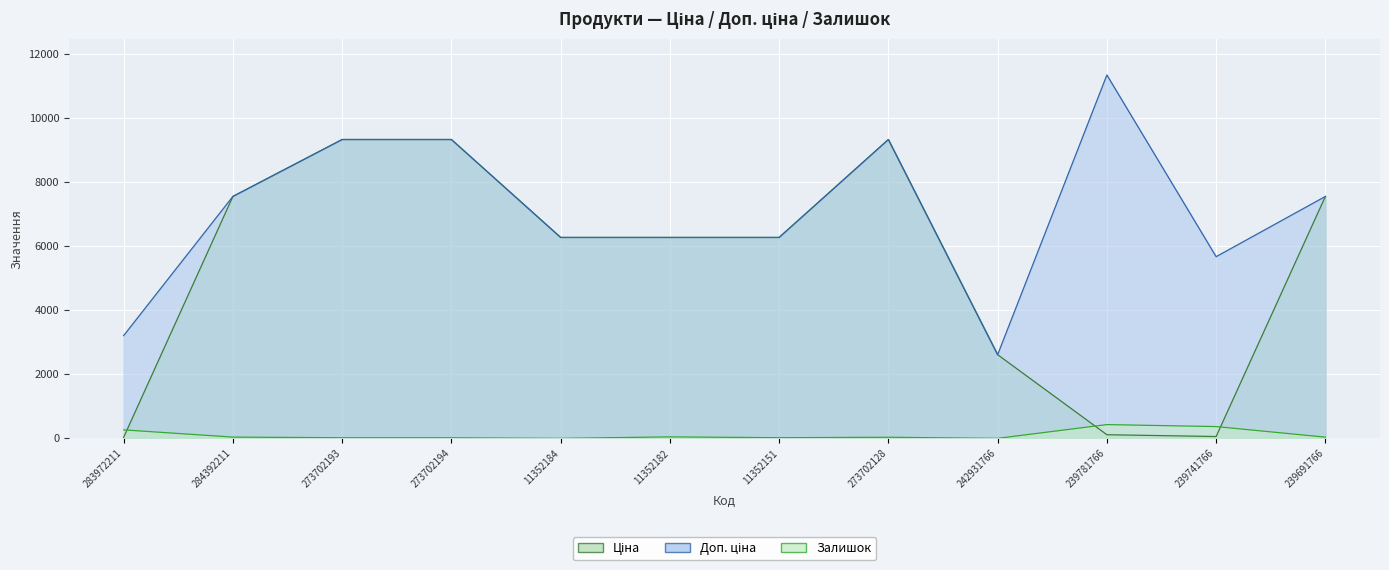

After their last crossing, which series has the higher values: Ціна or Залишок?

Ціна